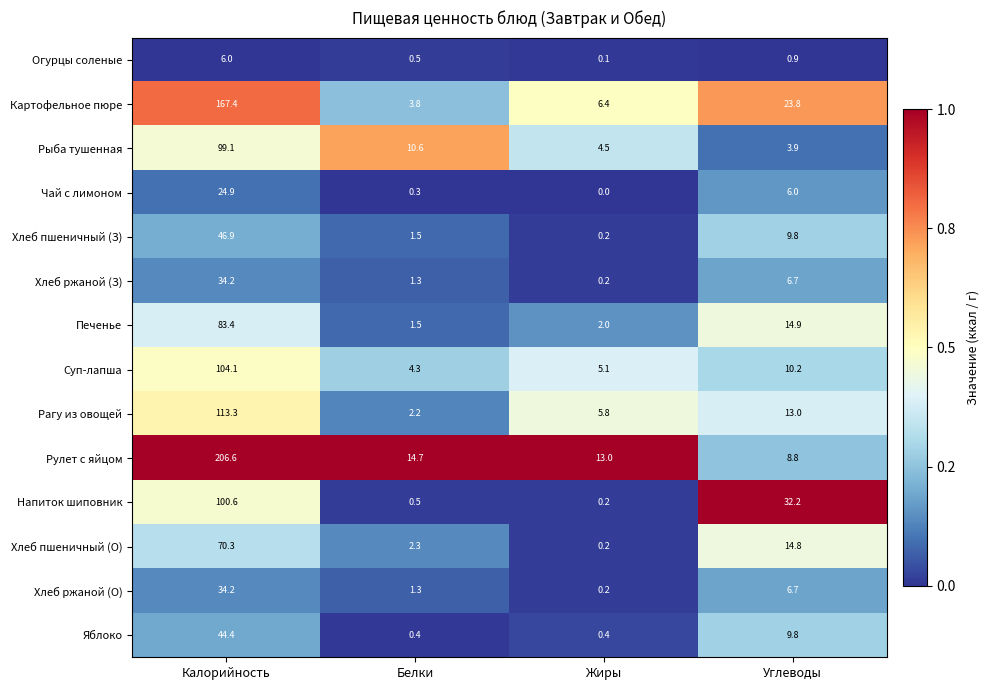

How many distinct data groups are displayed?

14